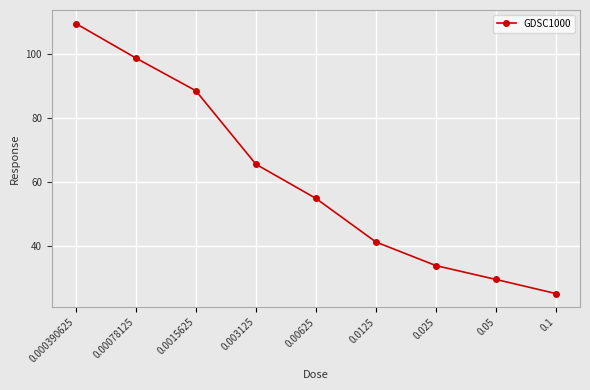

What is the average value?

60.7